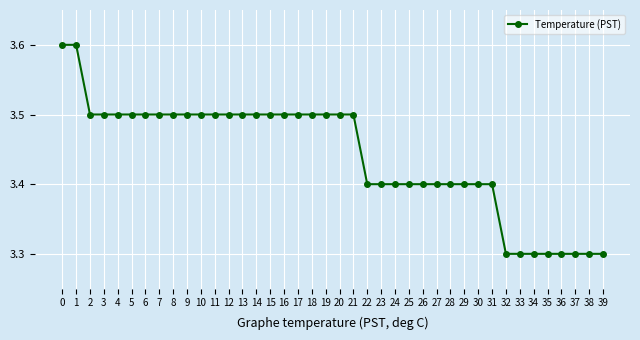

Count the number of categories in the chart.

40